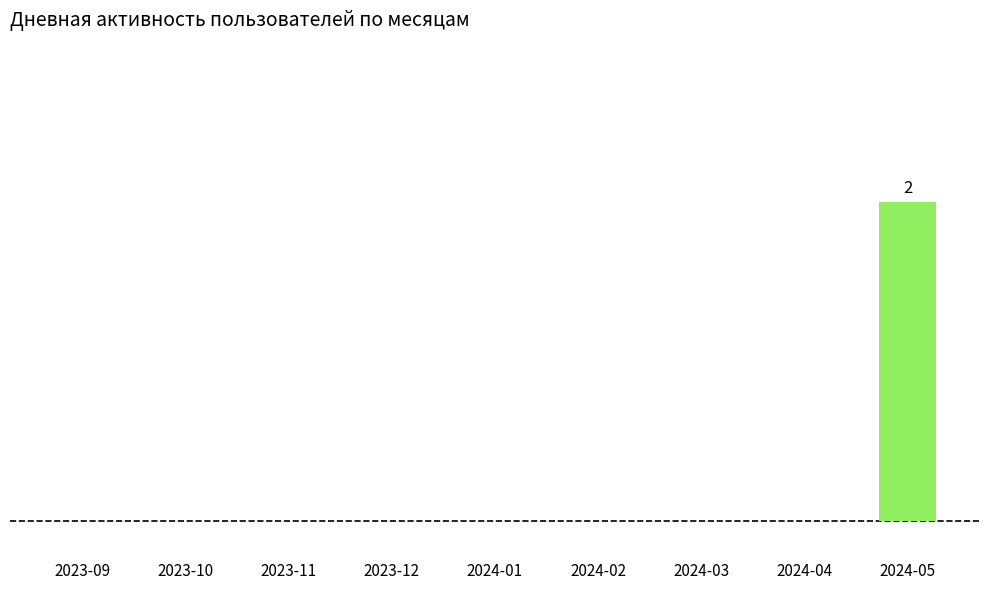

Reading left to right, extract all data points from this chart.

2023-09=0	2023-10=0	2023-11=0	2023-12=0	2024-01=0	2024-02=0	2024-03=0	2024-04=0	2024-05=2